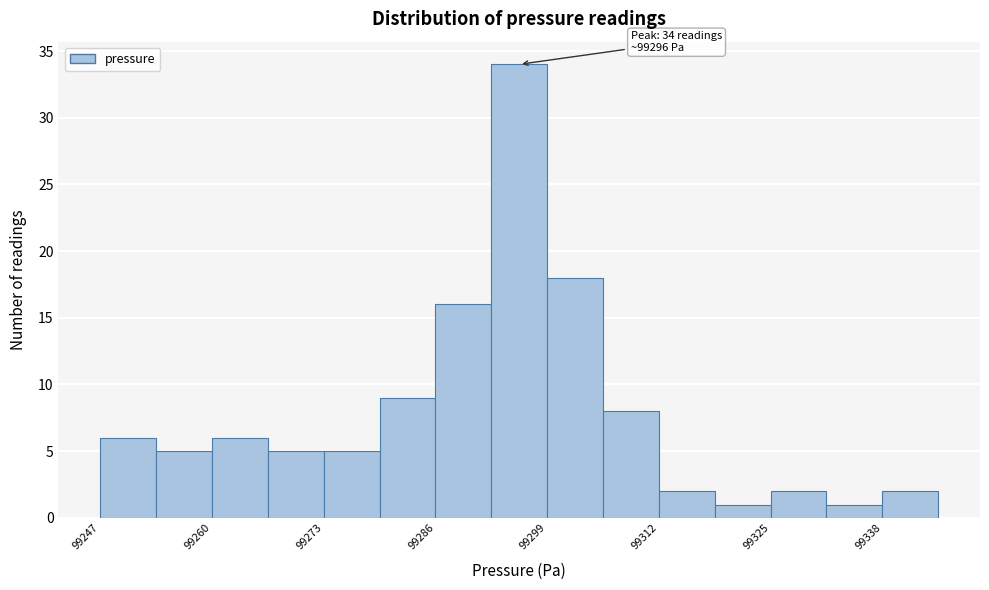

Around what value on the x-axis is the tallest bar? Give the approximate position of its centre, as read against the axis.

99296